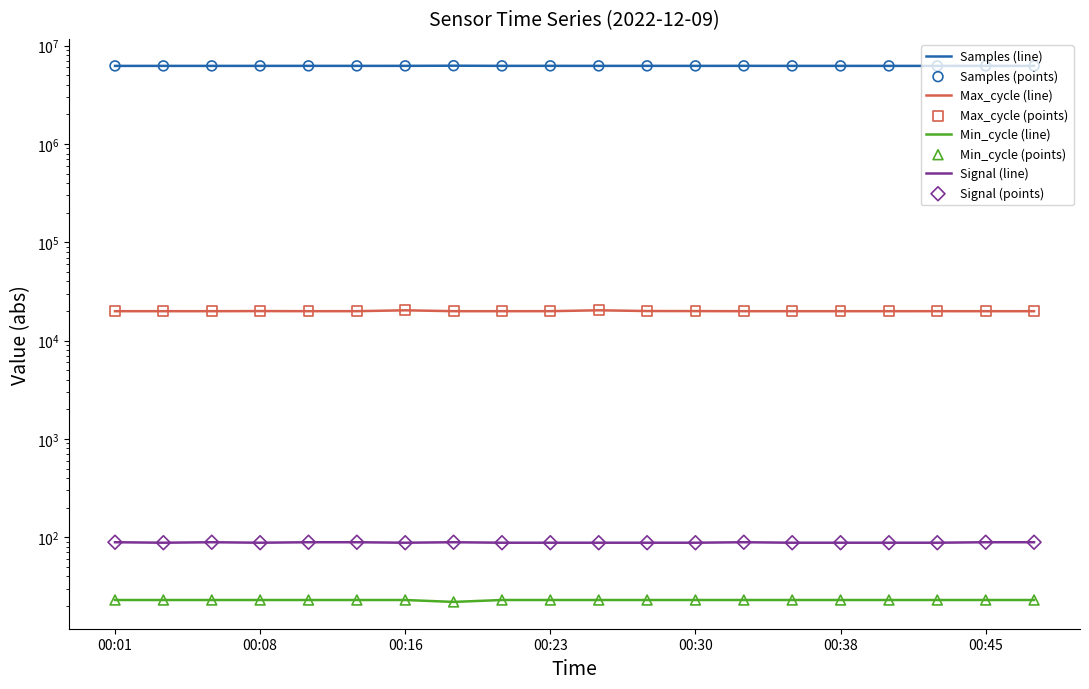

Is the value of Samples at 00:13 greater than the value of Min_cycle at 00:33?

Yes